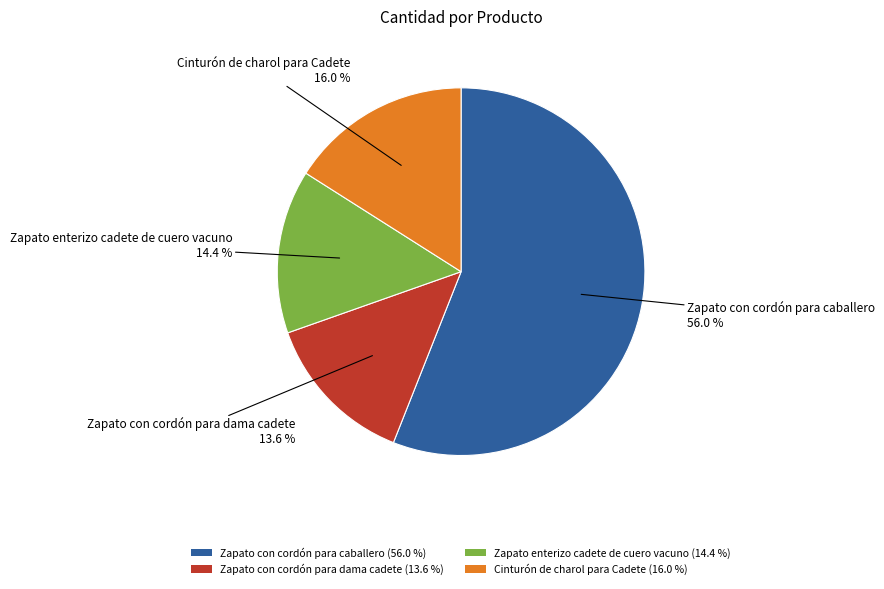

Combined, do Zapato con cordón para caballero and Cinturón de charol para Cadete account for over 50%?

Yes